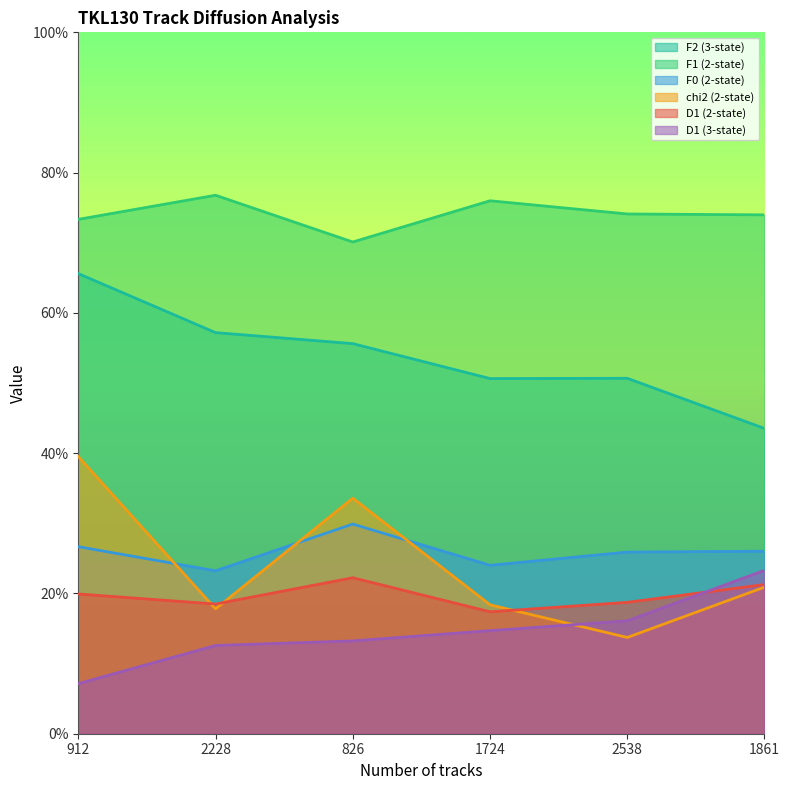

What is the sum of the D1 (3-state) values at 2228 and 826?

25.8